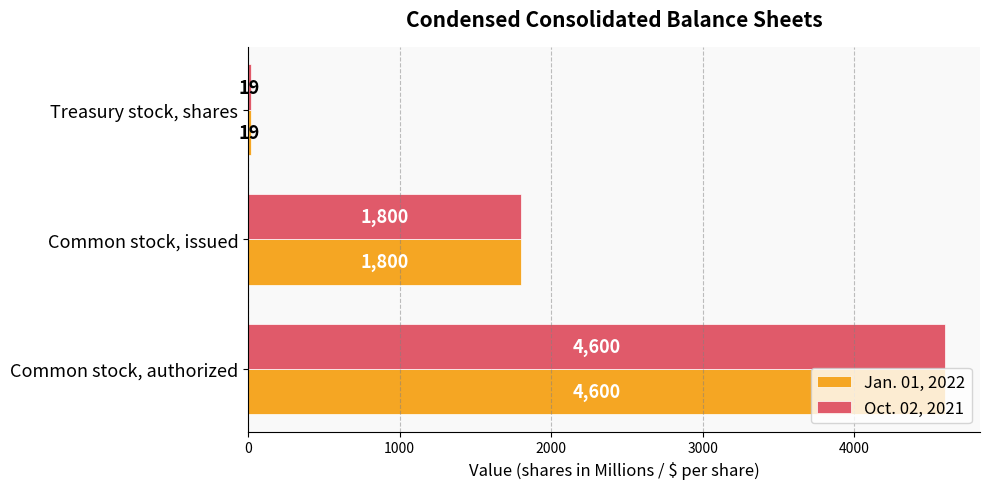

The value of Oct. 02, 2021 at Common stock, authorized is 2437. True or false?

False